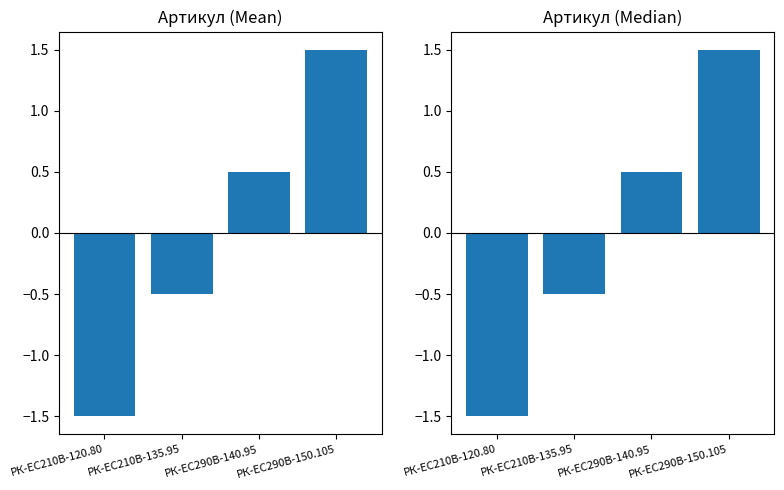

How many values are above zero?

2